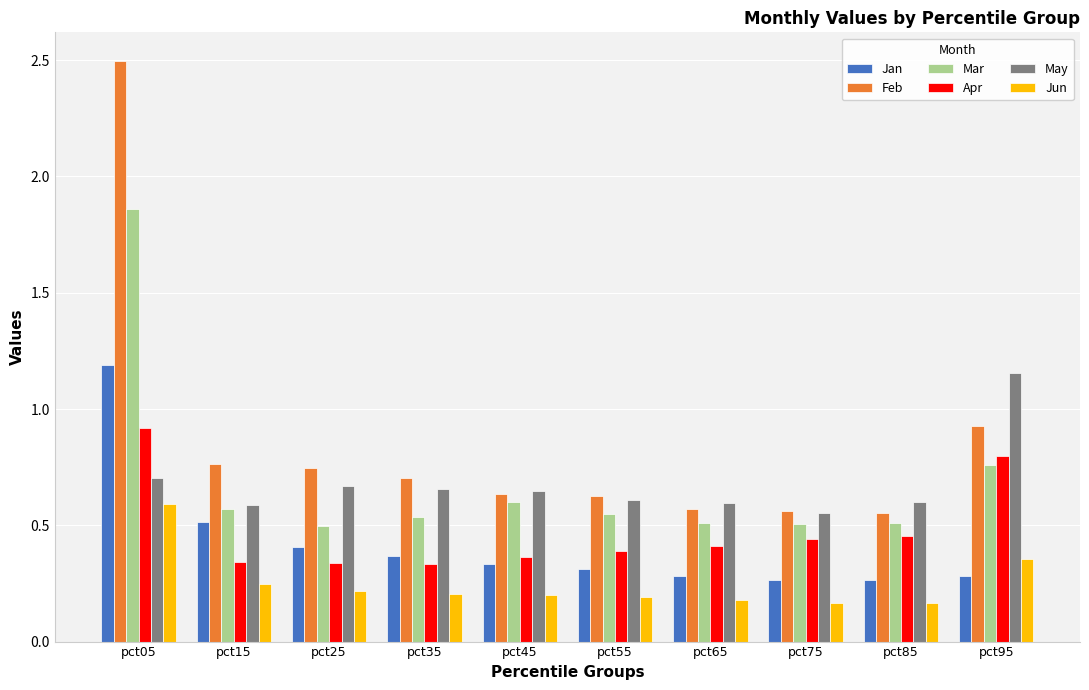

Which label corresponds to the largest value in the chart?

pct05